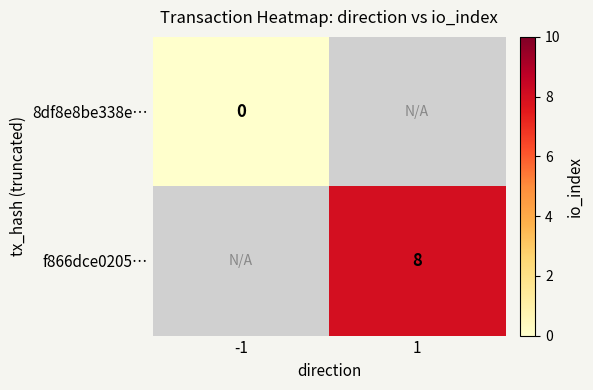

Is the value of 8df8e8be338e… at -1 greater than the value of f866dce0205… at 1?

No